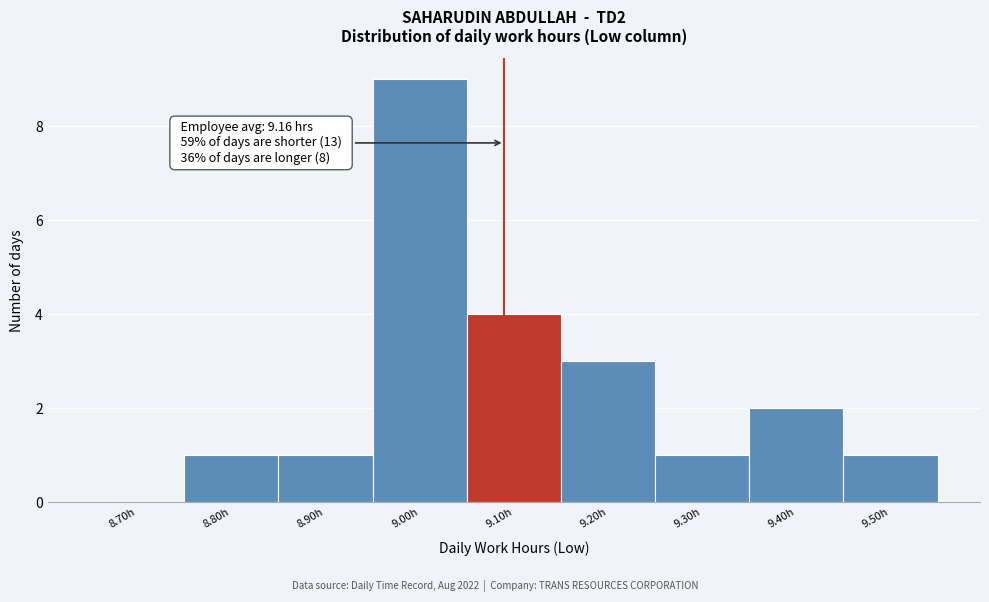

Reading left to right, what are all the values shown in this chart?

8.70h=0	8.80h=1	8.90h=1	9.00h=9	9.10h=4	9.20h=3	9.30h=1	9.40h=2	9.50h=1